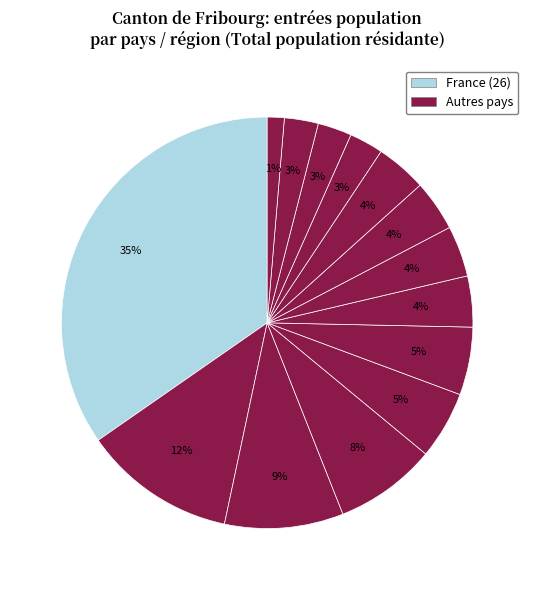

Count the number of slices in the pie.

14